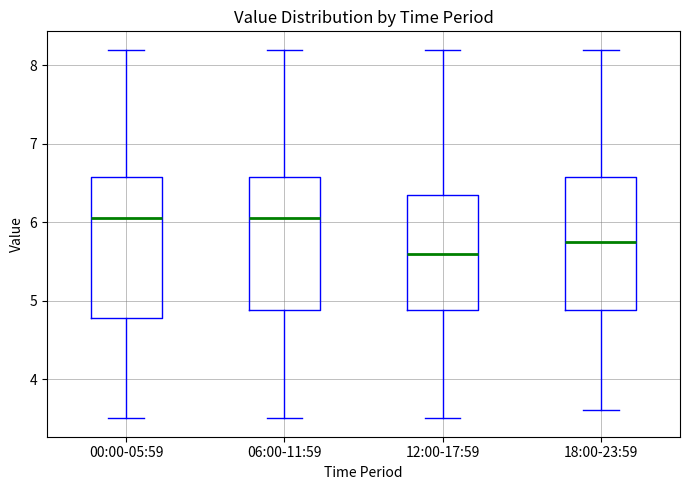

Reading left to right, read every box against the y-axis: the position of its median line, the range the box covers, and the ends of its whiskers. The values are not printed on the chart, so give them approximately, as read against the axis.

00:00-05:59: median 6.1, box 4.8 to 6.6, whiskers 3.5 to 8.2
06:00-11:59: median 6.1, box 4.9 to 6.6, whiskers 3.5 to 8.2
12:00-17:59: median 5.6, box 4.9 to 6.4, whiskers 3.5 to 8.2
18:00-23:59: median 5.8, box 4.9 to 6.6, whiskers 3.6 to 8.2